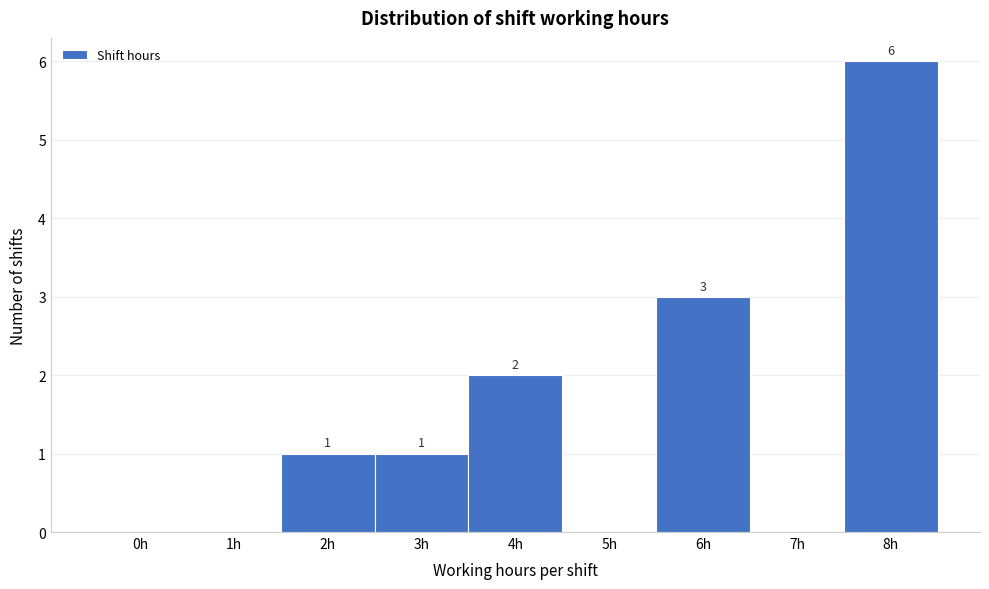

Reading left to right, transcribe all the data shown in this chart.

0h=0	1h=0	2h=1	3h=1	4h=2	5h=0	6h=3	7h=0	8h=6